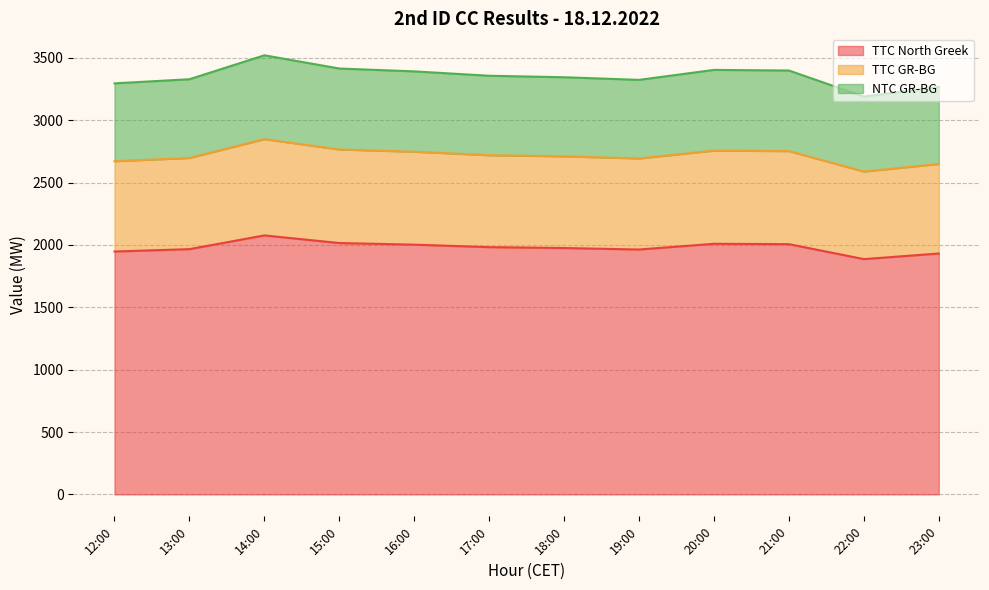

How many lines are shown in the chart?

3